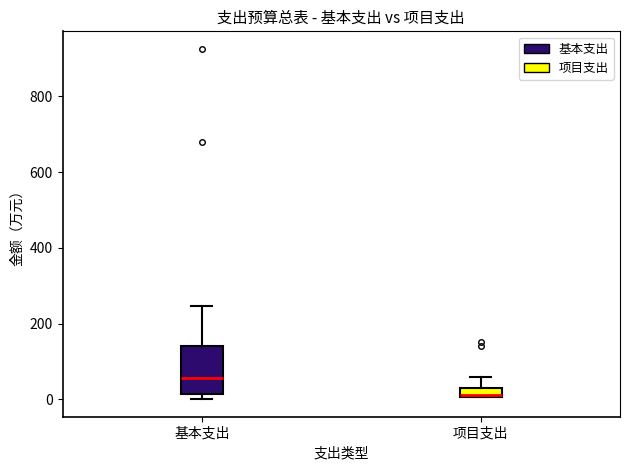

Where does the upper whisker of the box for 基本支出 end on the y-axis? The values are not printed on the chart, so give them approximately, as read against the axis.

240